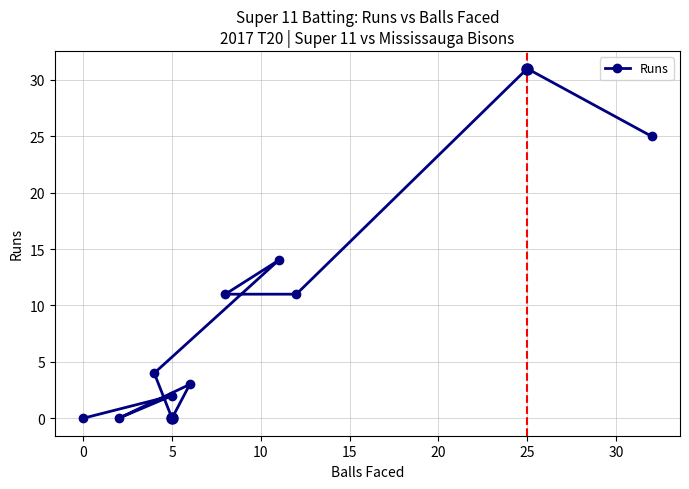

Approximately how many times larger is the value at 20 compared to 30?

1.3